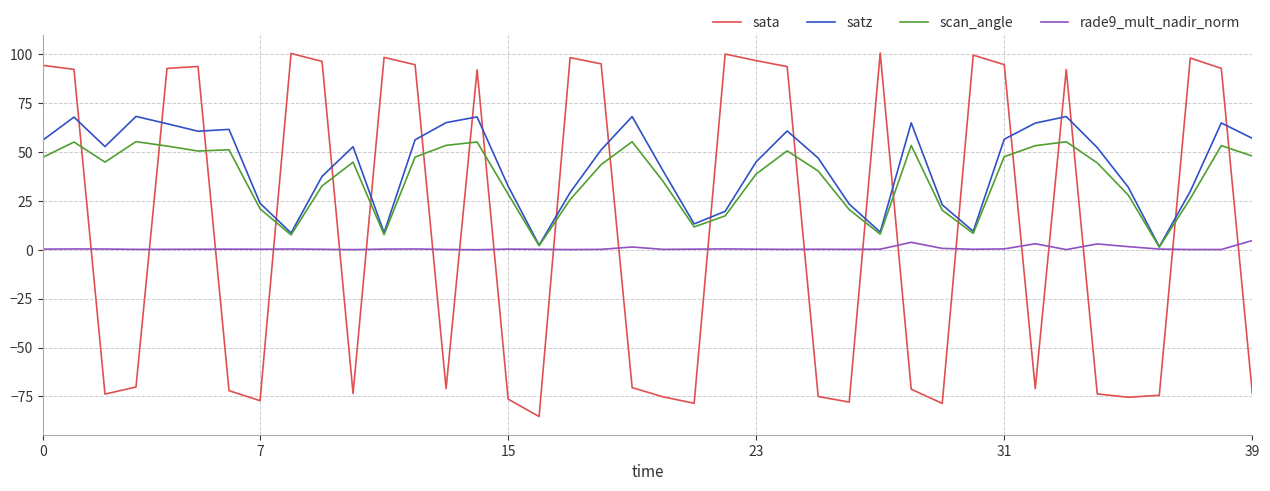

What is the smallest value displayed?

-85.3